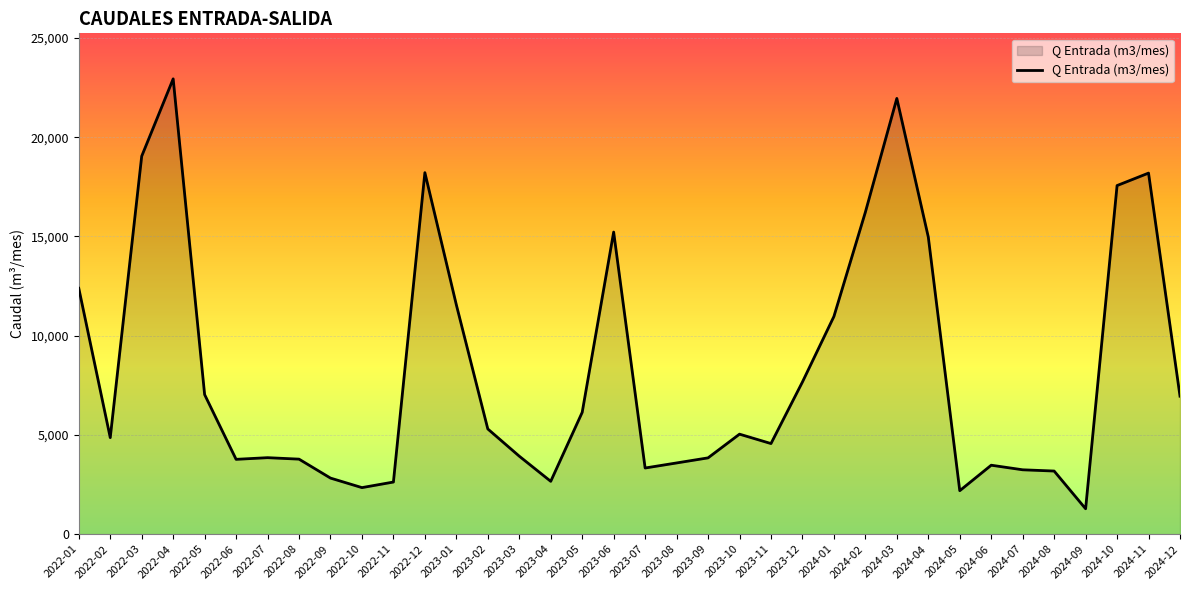

Is it true that the value at 2024-12 is 4419?

False